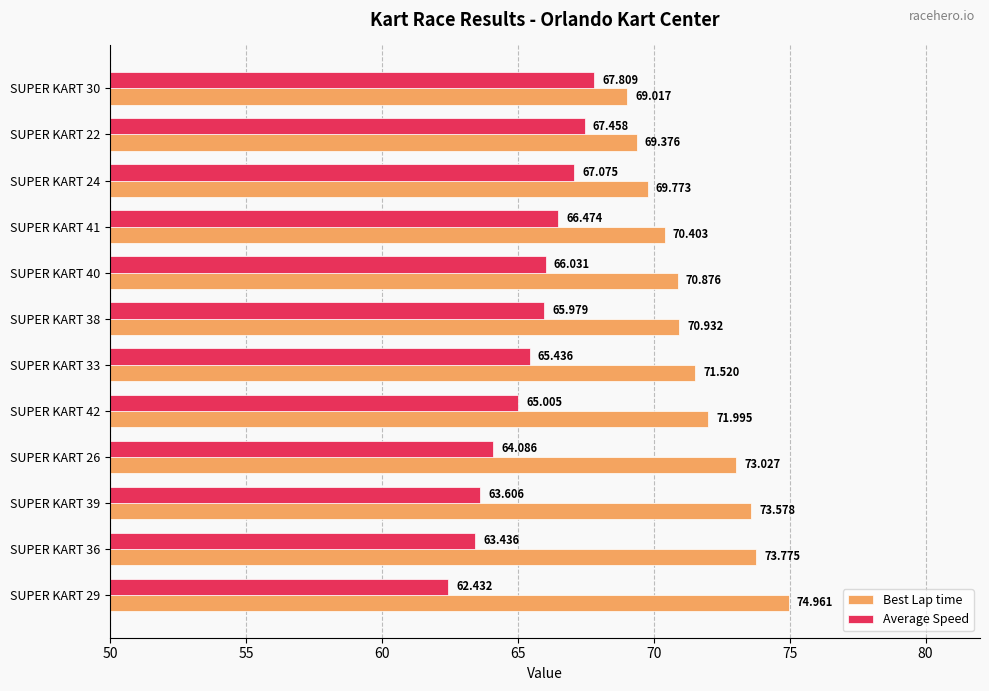

Between SUPER KART 30 and SUPER KART 29, which series saw the biggest shift?

Best Lap time